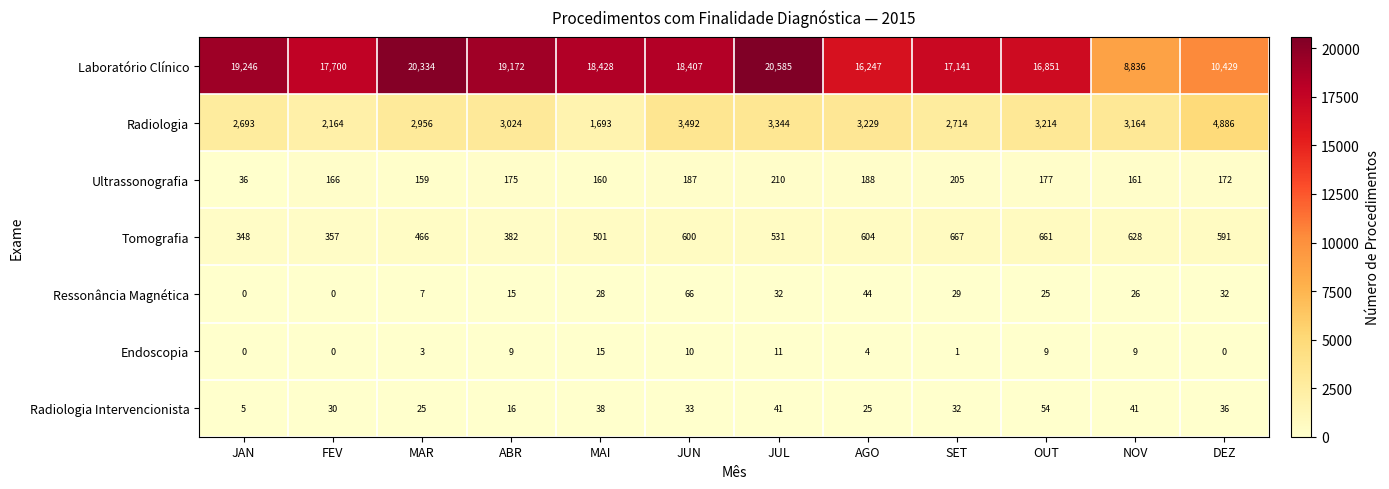

Which series changed the most between JAN and JUN?

Laboratório Clínico